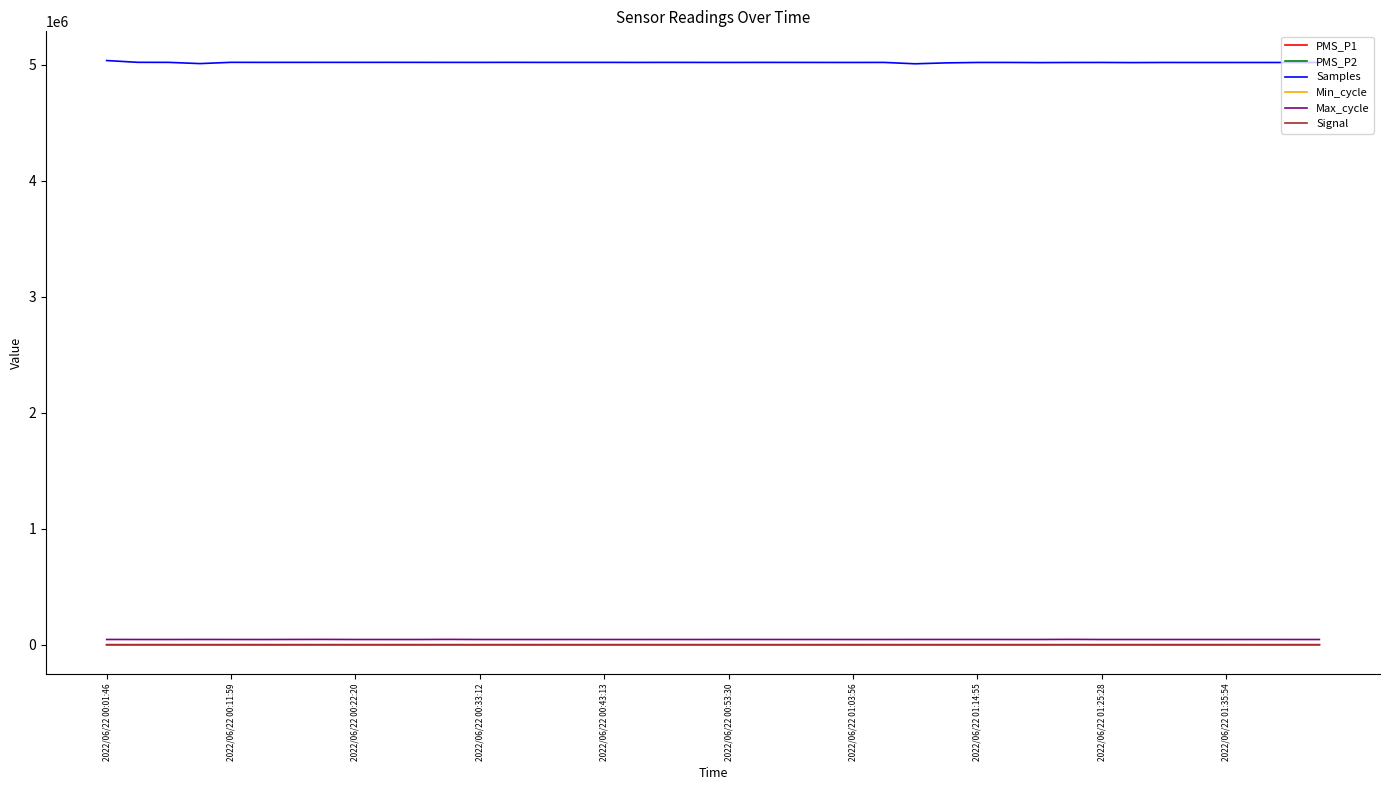

True or false: Samples and Signal cross at least once.

False